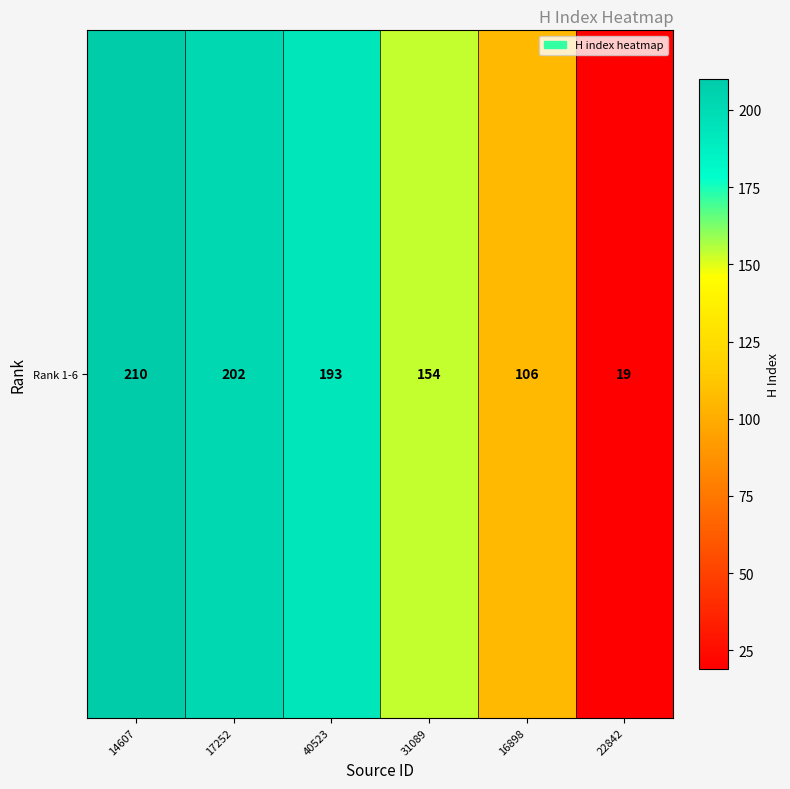

What is the minimum value shown in the chart?

19